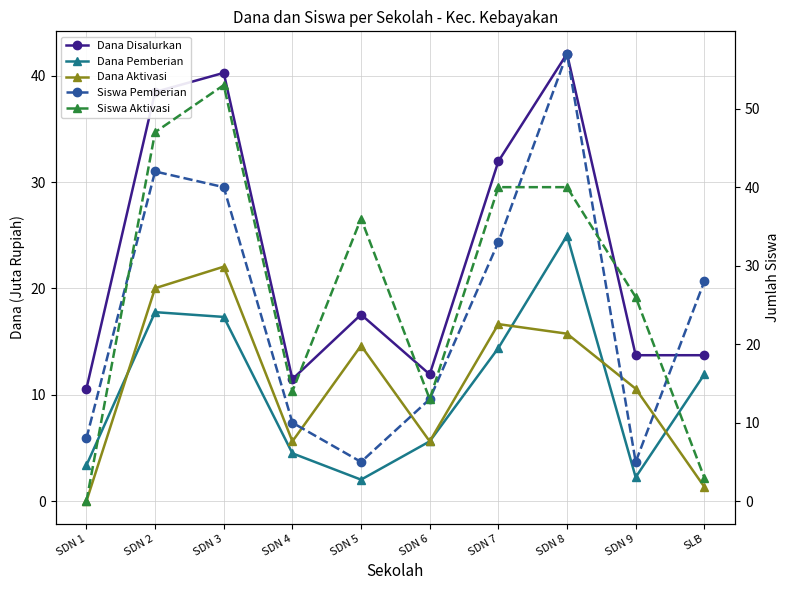

How many positive values does the Dana Aktivasi series have?

9